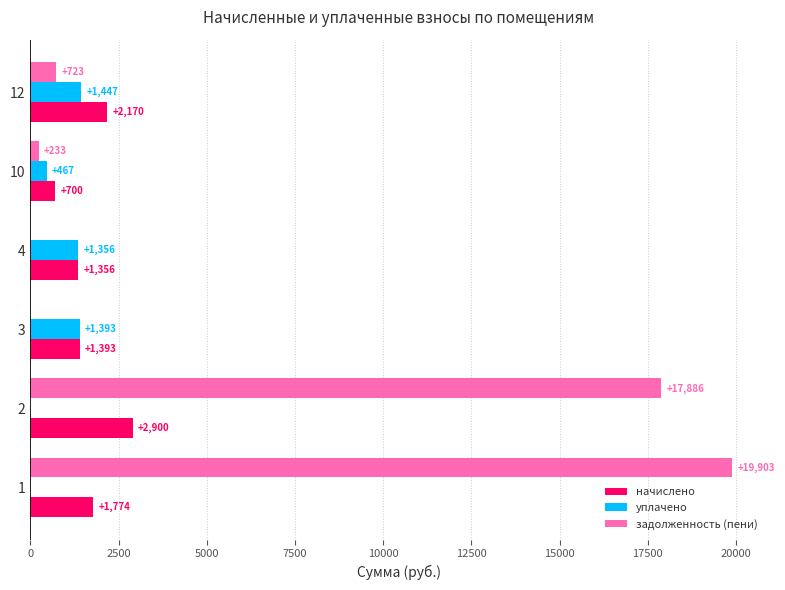

Which series has the largest total across all categories?

задолженность (пени)